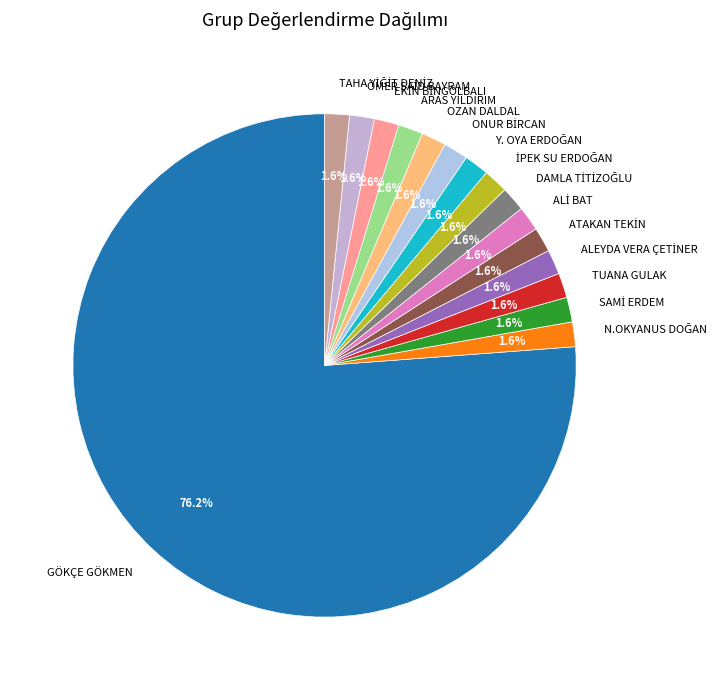

Which category has the biggest portion of the pie?

GÖKÇE GÖKMEN